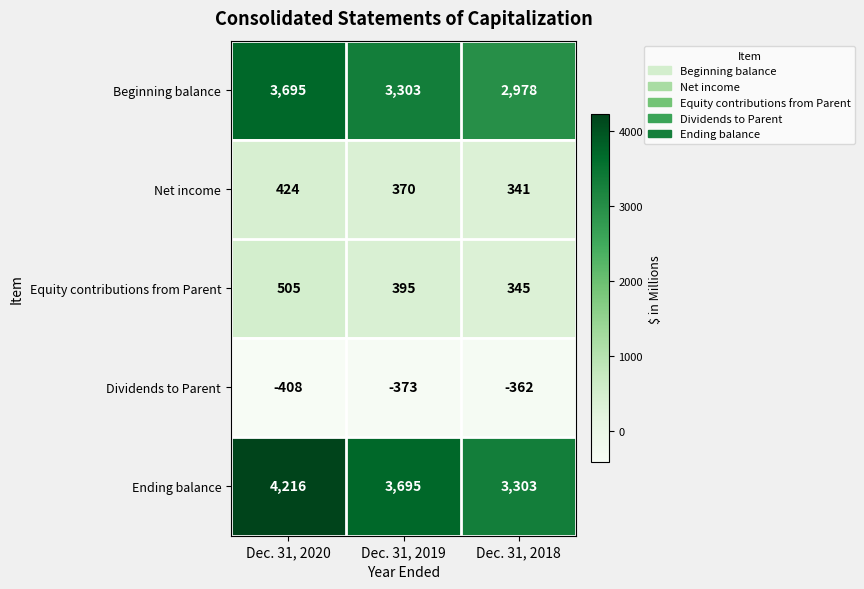

Is it true that Dividends to Parent equals -362 at Dec. 31, 2018?

True